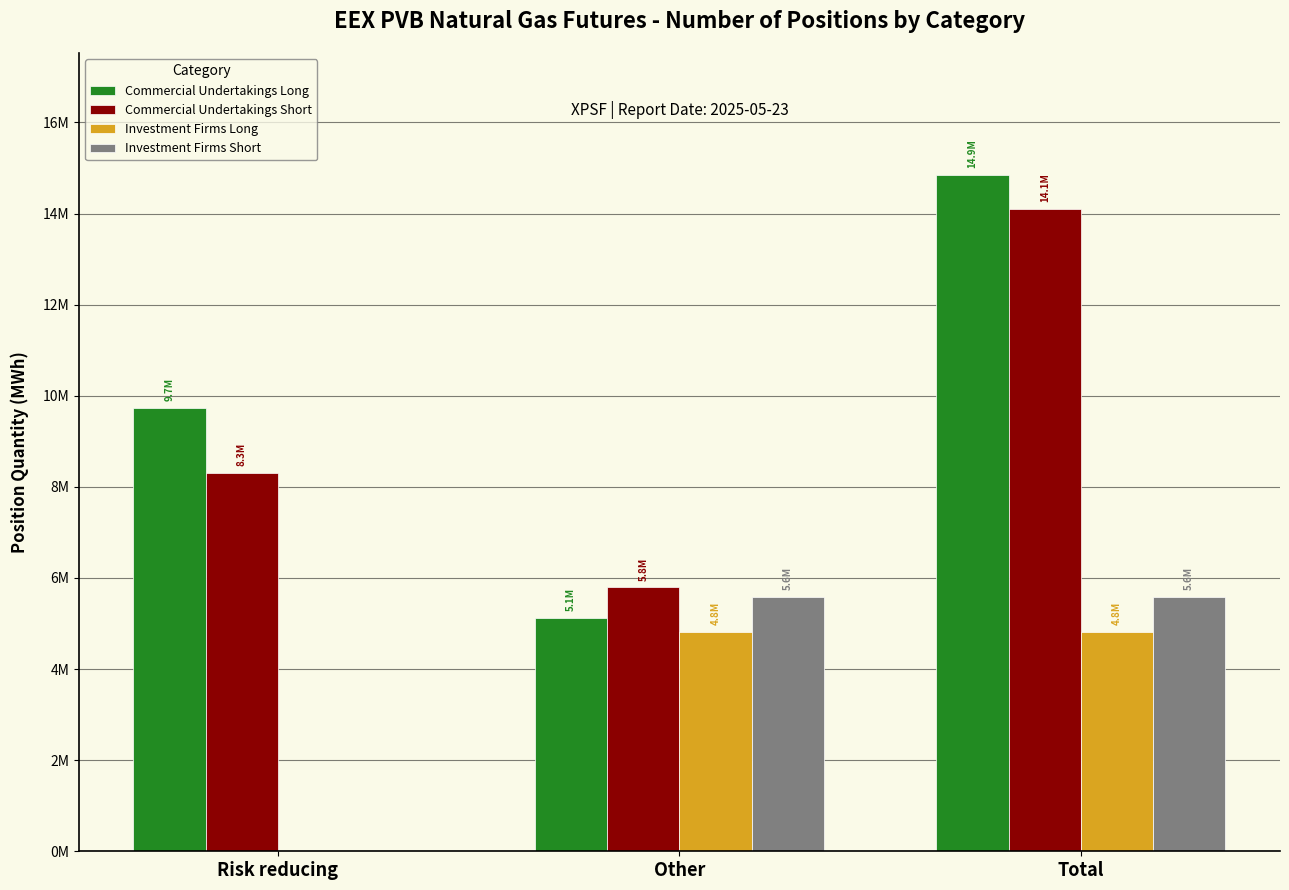

Are the bars grouped side by side (vs. stacked)?

Yes